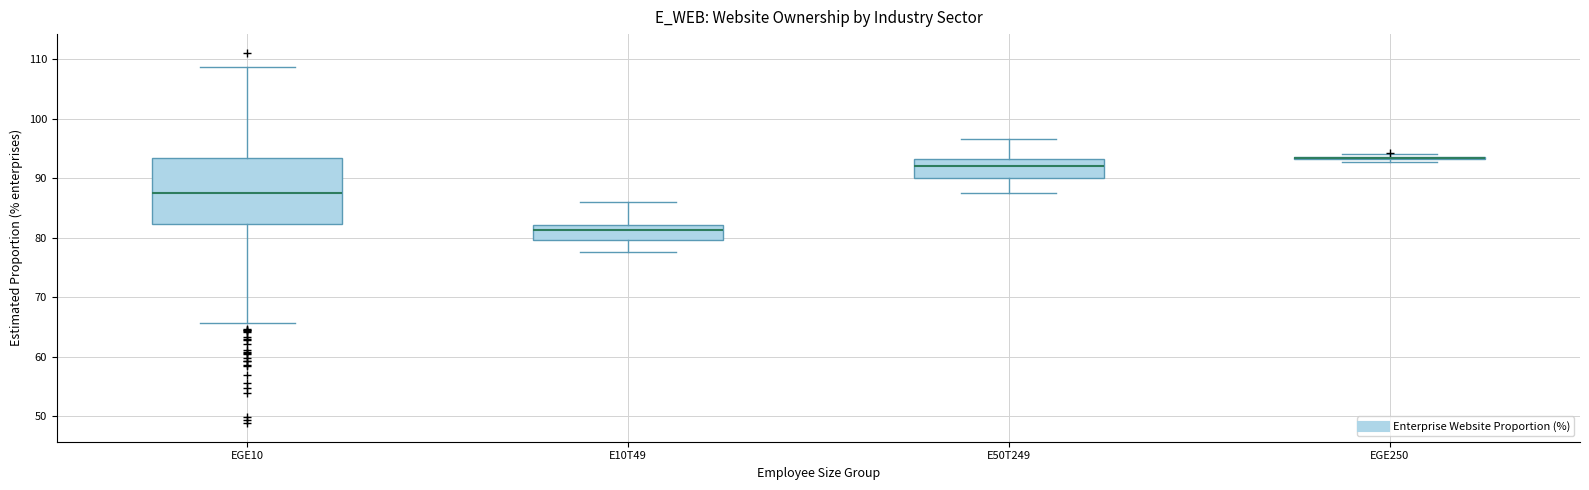

Which box is the tallest, from its lower edge to its upper edge?

EGE10